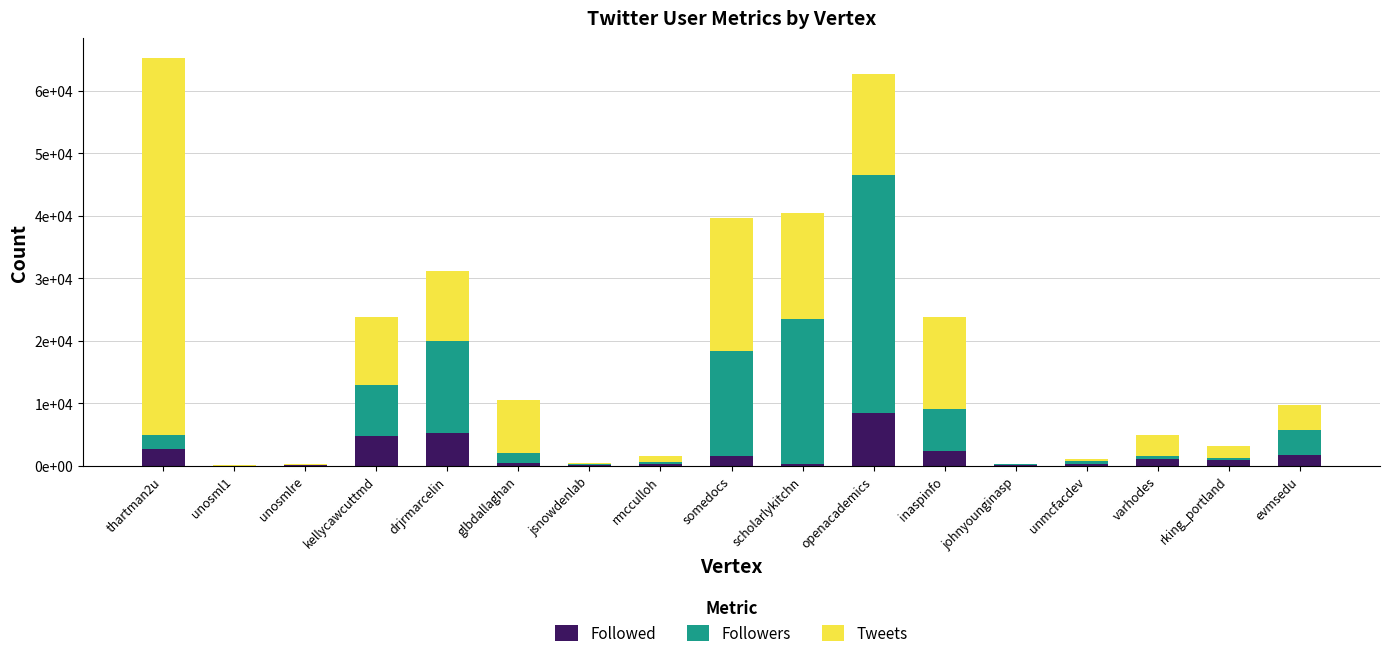

Is it true that Tweets equals 1268 at rking_portland?

False